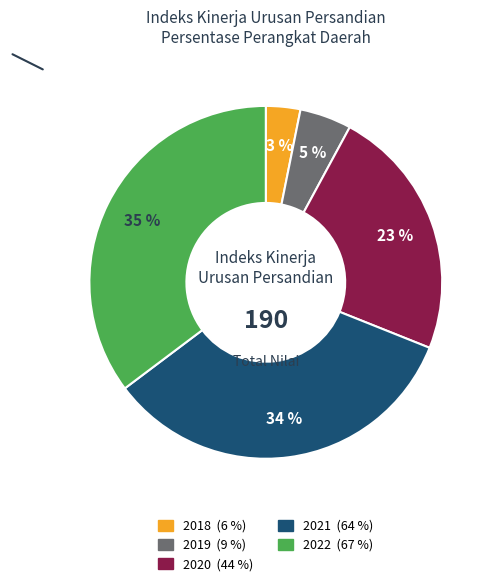

Between 2022 and 2019, which is larger?

2022